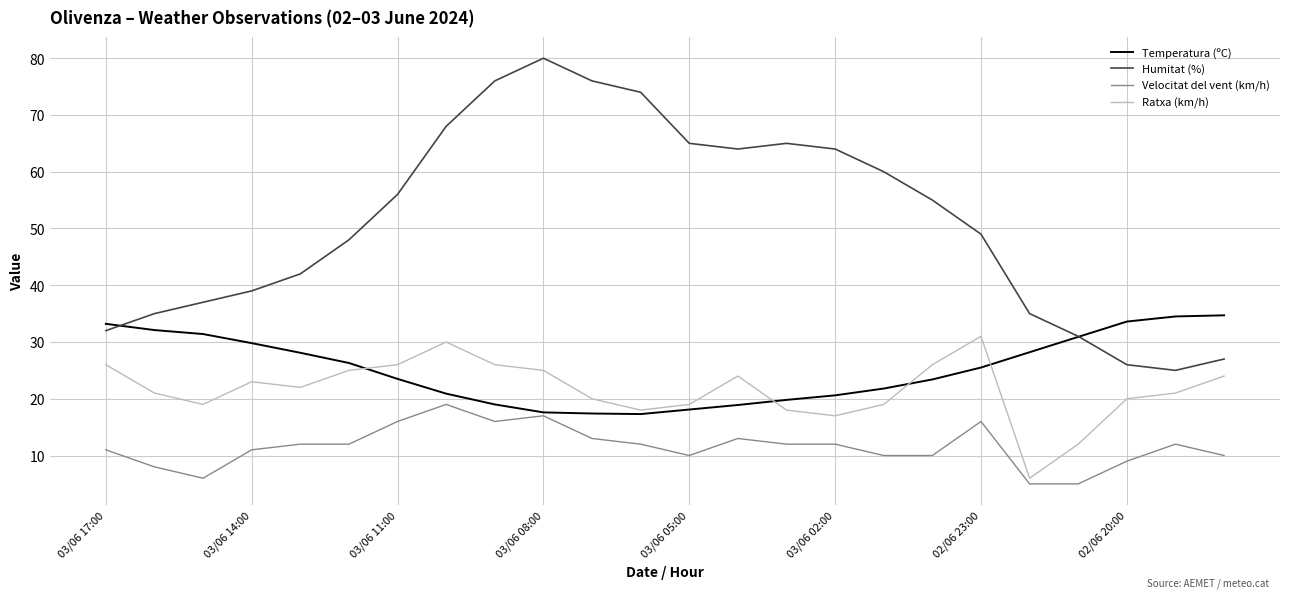

True or false: Ratxa (km/h) and Humitat (%) intersect in this chart.

False